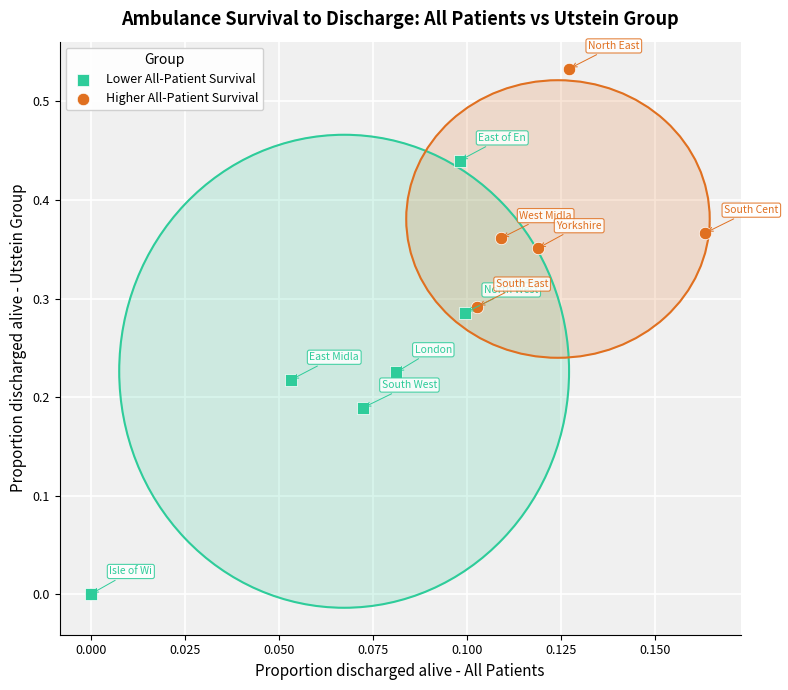

Which series has the largest Y range (max minus min)?

Lower All-Patient Survival